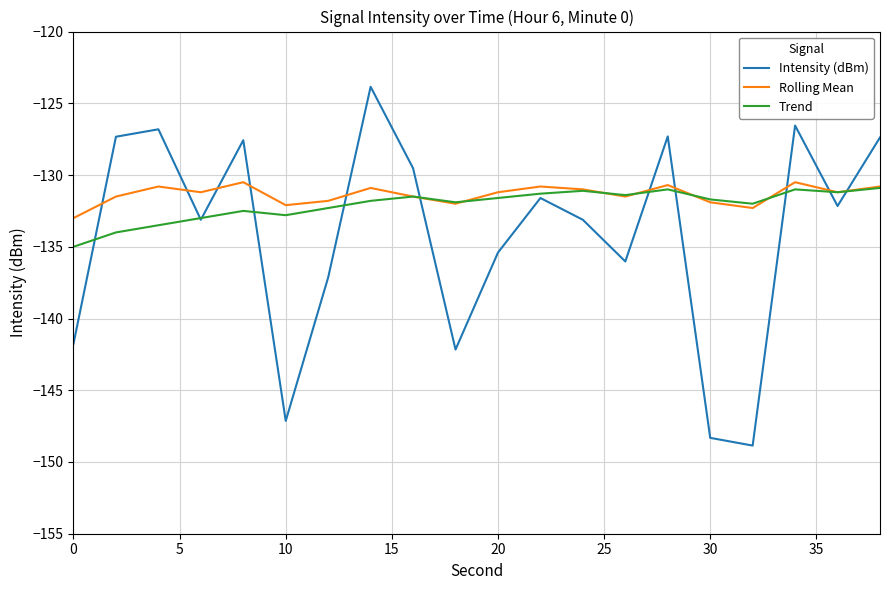

True or false: Rolling Mean and Intensity (dBm) intersect in this chart.

True